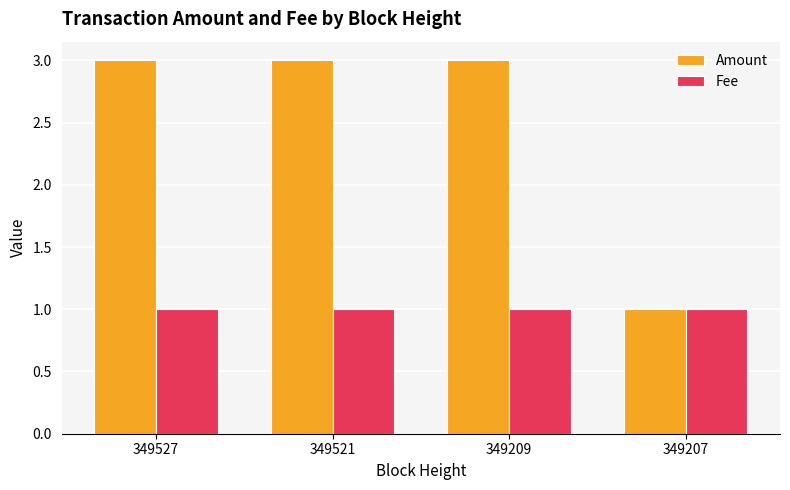

What is the greatest value displayed?

3